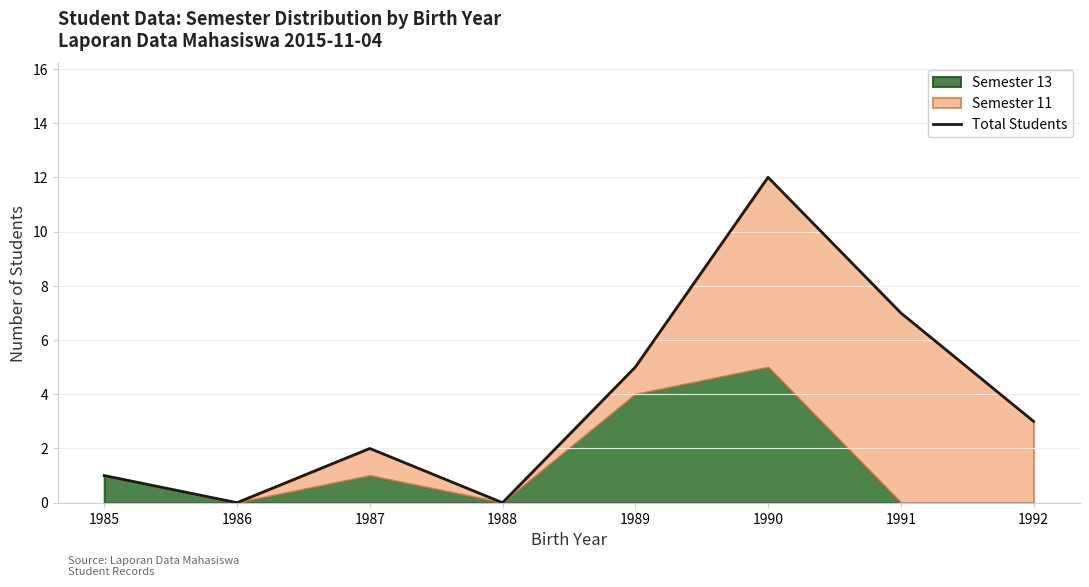

Which label corresponds to the smallest value in the chart?

1986